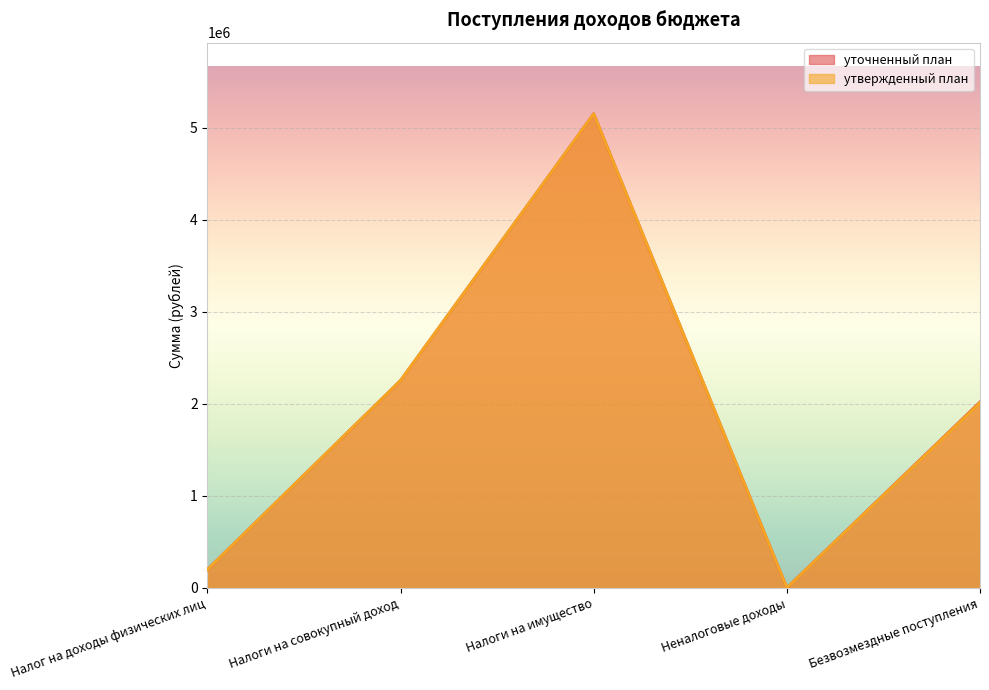

At which label does уточненный план first exceed 2019977?

Налоги на совокупный доход